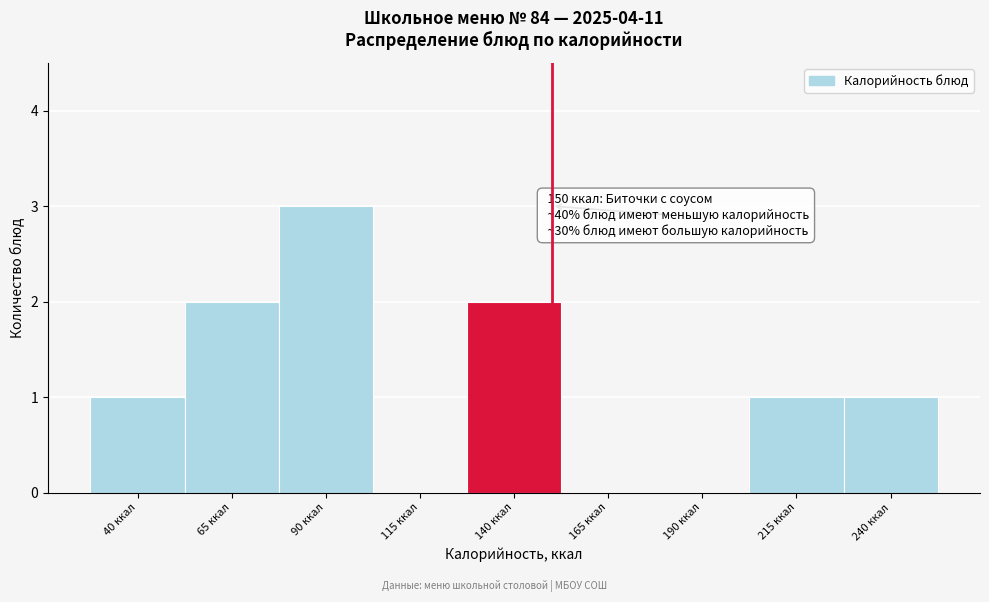

Reading left to right, what are all the values shown in this chart?

40 ккал=1	65 ккал=2	90 ккал=3	115 ккал=0	140 ккал=2	165 ккал=0	190 ккал=0	215 ккал=1	240 ккал=1